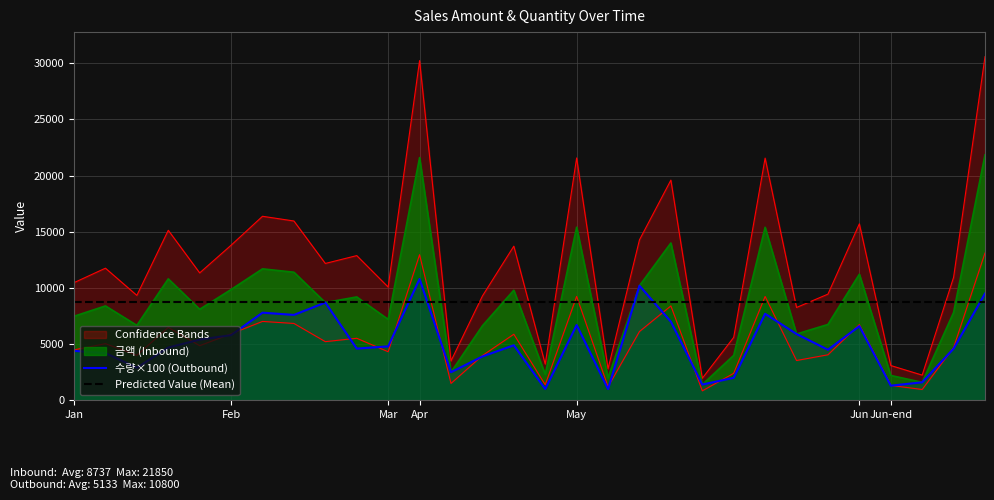

What is the lowest value of the 수량×100 (Outbound) series?

1000